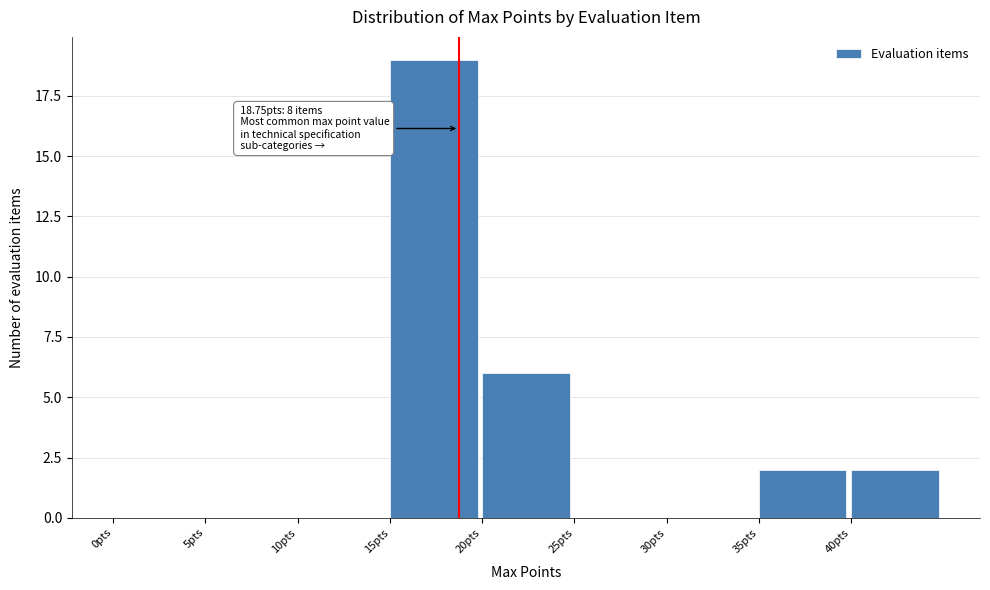

Which range on the x-axis has the tallest bar?

15 to 20